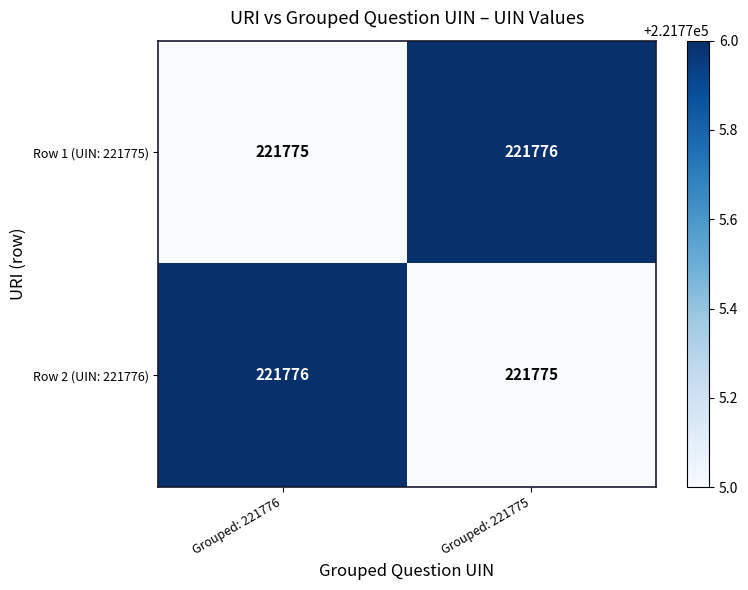

What is the greatest value displayed?

221776